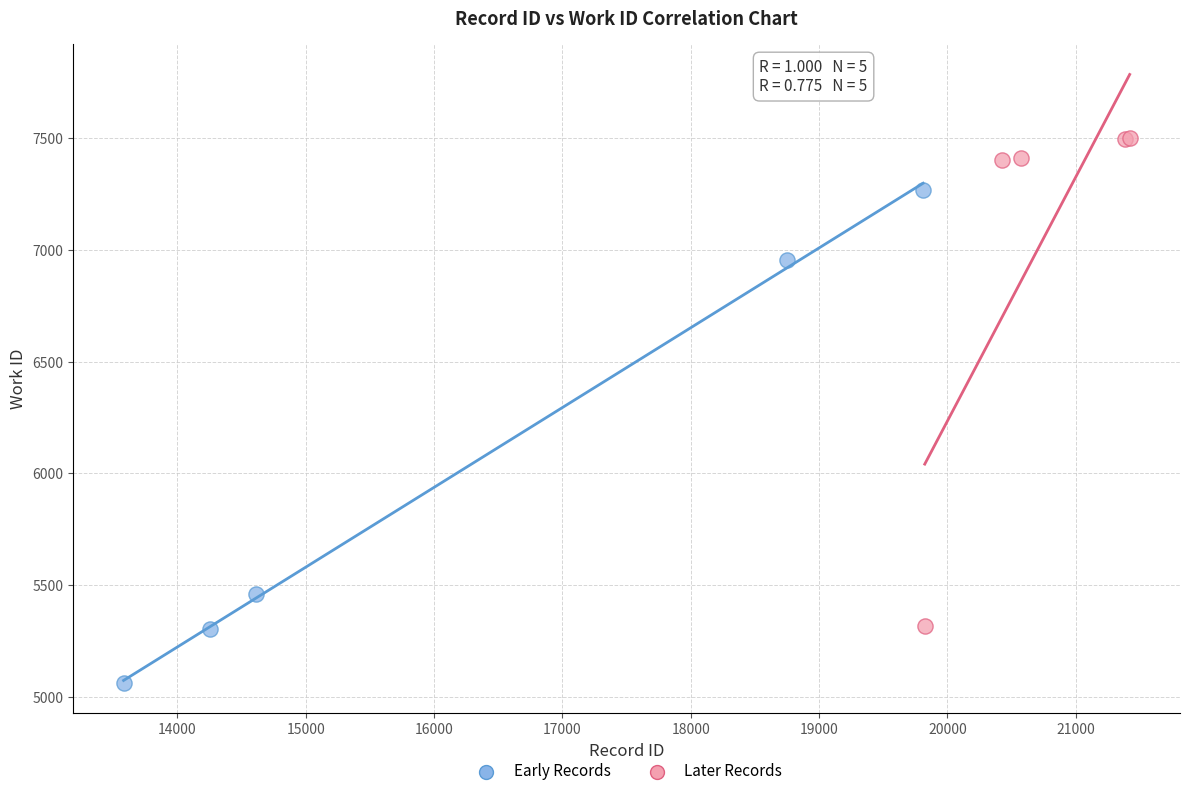

Which series reaches the maximum Y coordinate?

Later Records